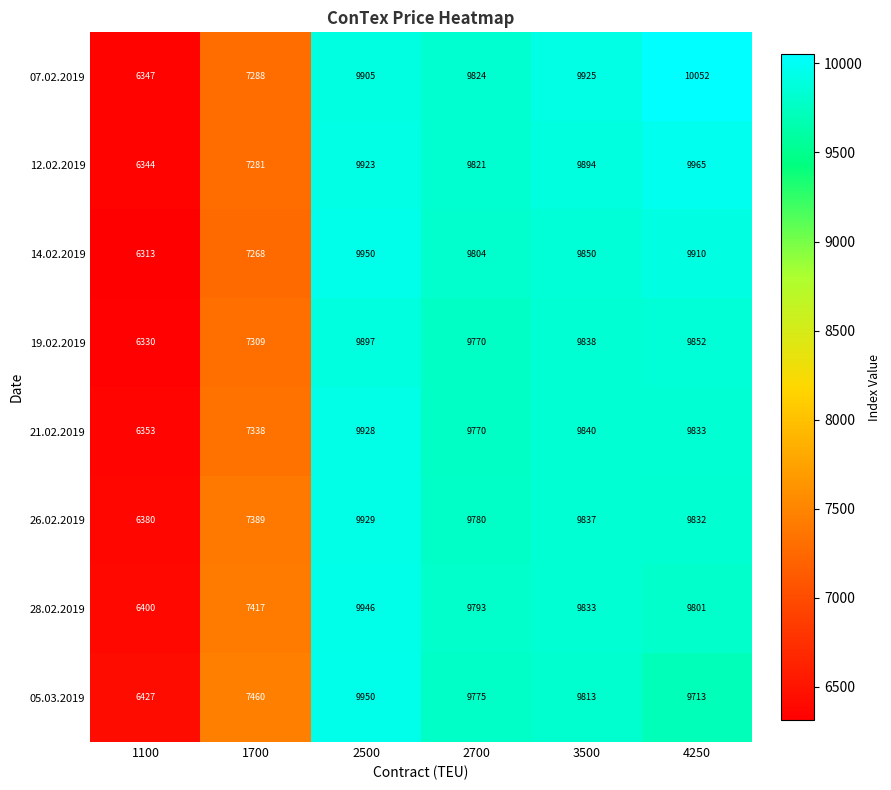

What is the difference between the 19.02.2019 values at 2700 and 4250?

82